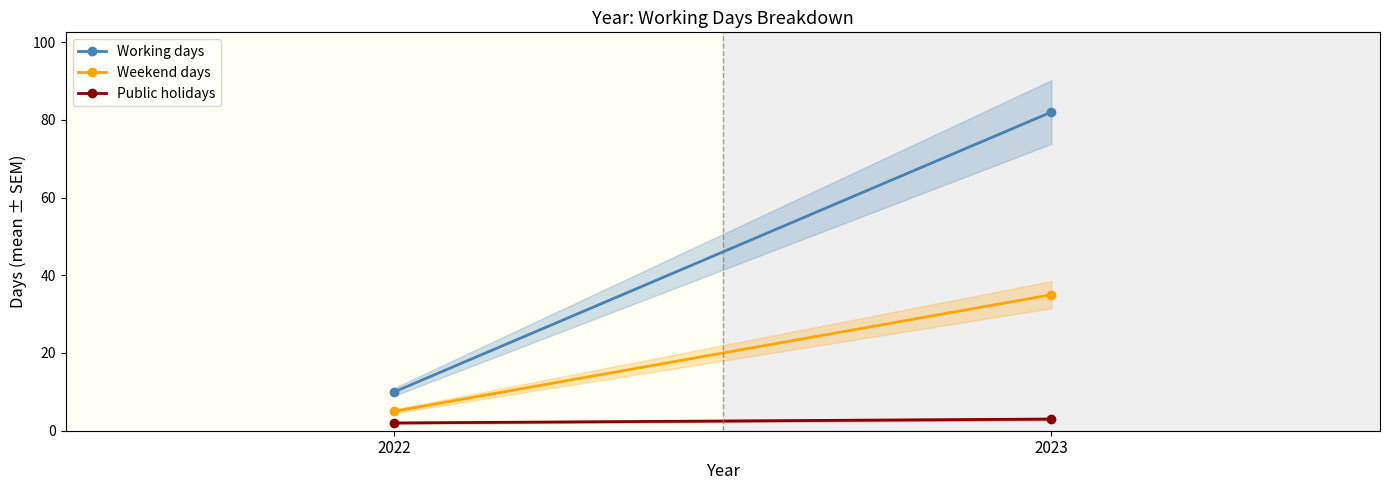

Is it true that Weekend days equals 5 at 2022?

True